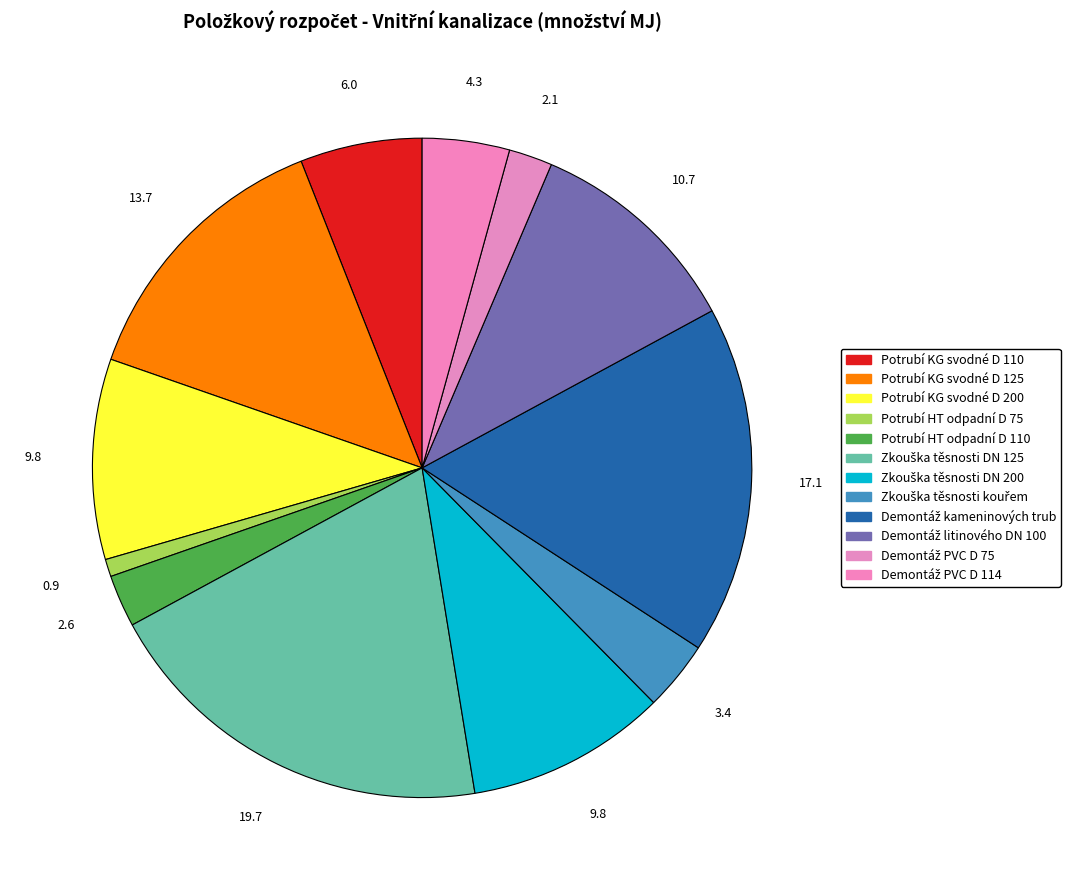

How many segments does this pie chart have?

12